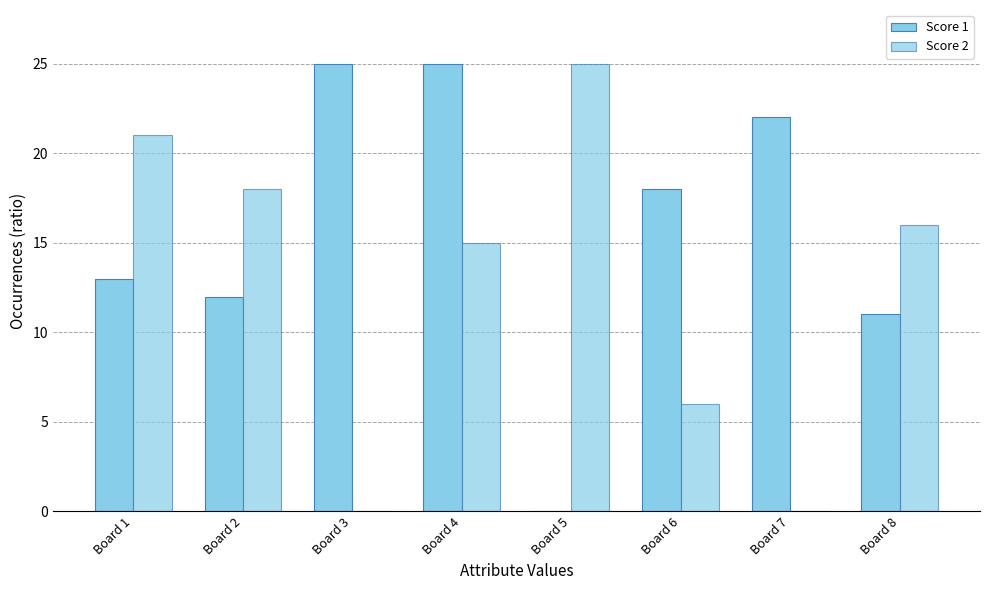

Reading left to right, list all the values displayed in this chart.

Score 1: Board 1=13	Board 2=12	Board 3=25	Board 4=25	Board 5=0	Board 6=18	Board 7=22	Board 8=11
Score 2: Board 1=21	Board 2=18	Board 3=0	Board 4=15	Board 5=25	Board 6=6	Board 7=0	Board 8=16